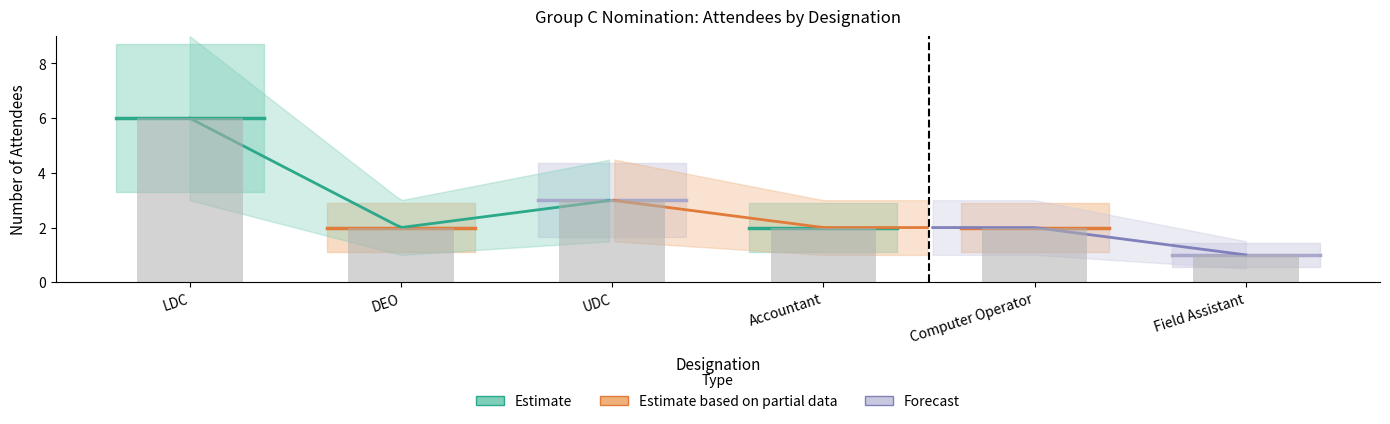

At which label is the value closest to 3?

UDC